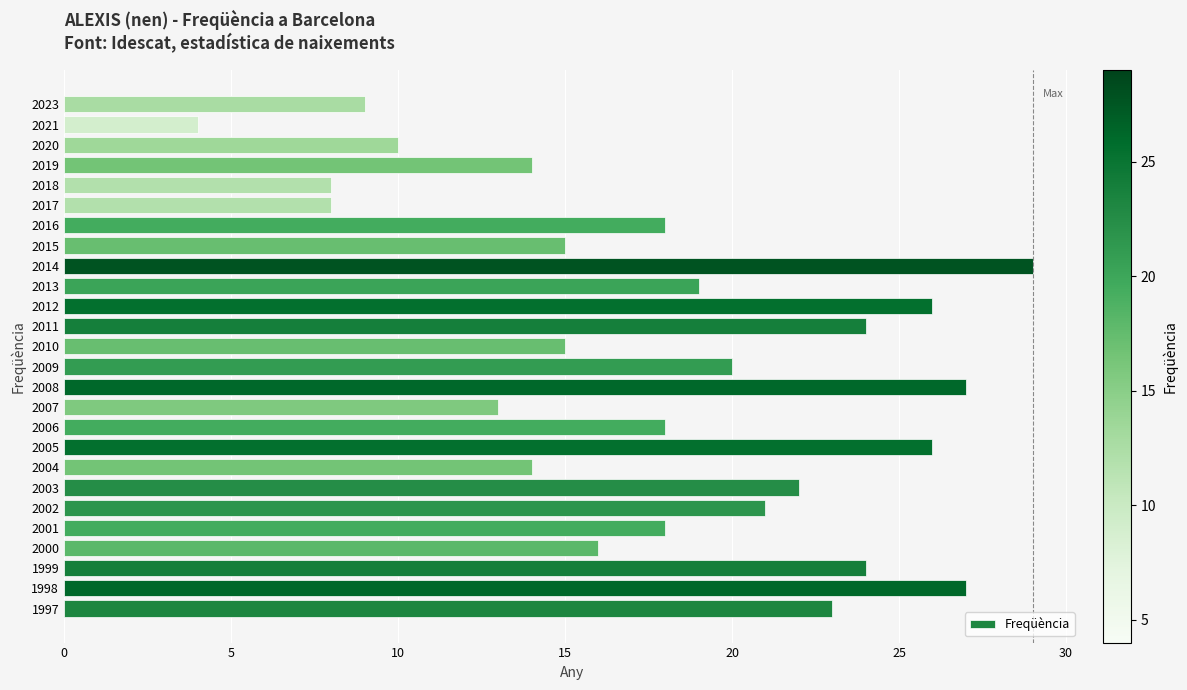

What is the difference between the second highest and minimum values?

23